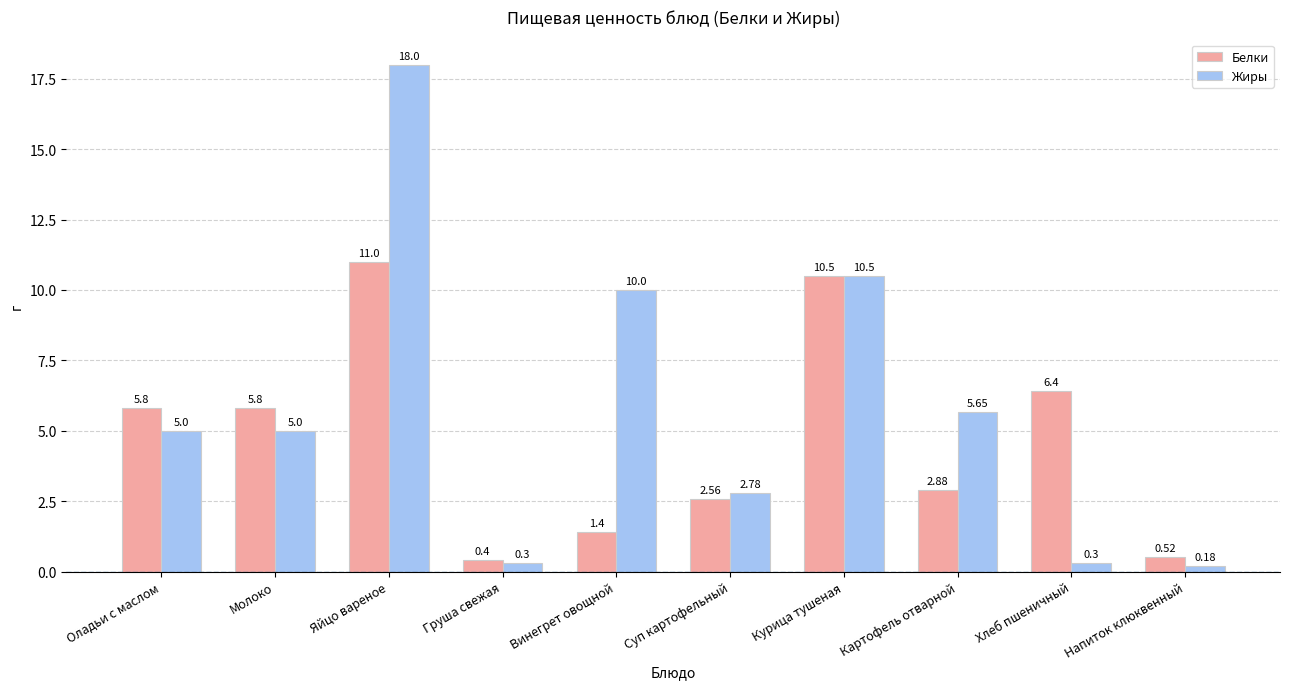

What are all the series names shown in the legend?

Белки, Жиры